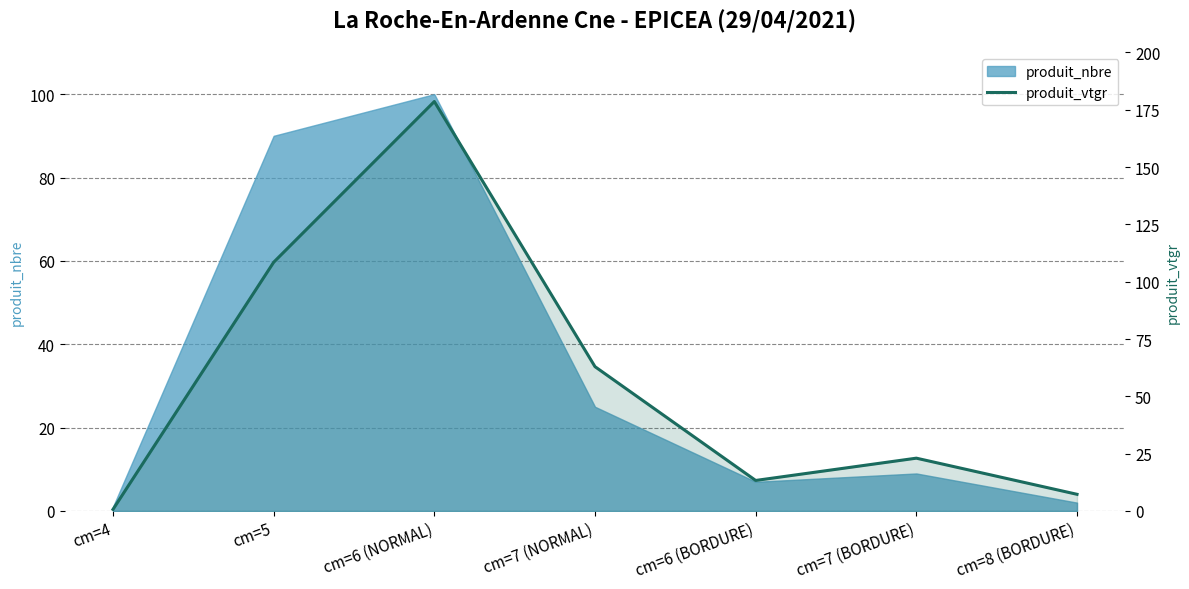

Where is the data nearest to the value 89?

cm=5